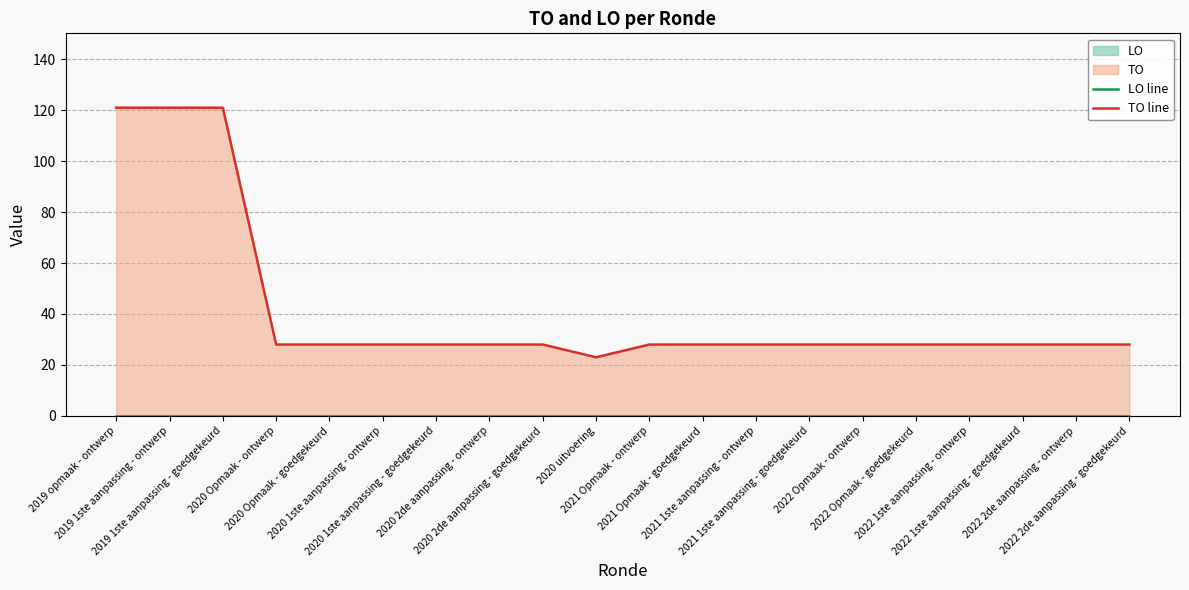

What is the sum of all TO line values?

834